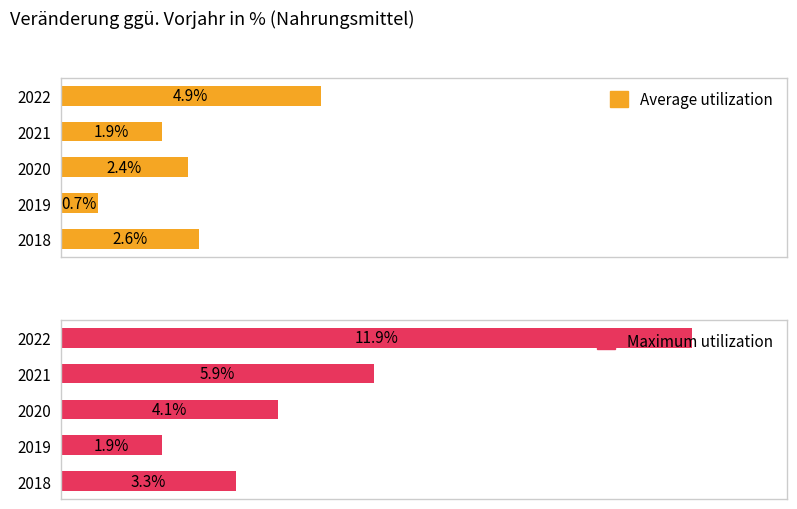

Are the bars grouped side by side (vs. stacked)?

Yes